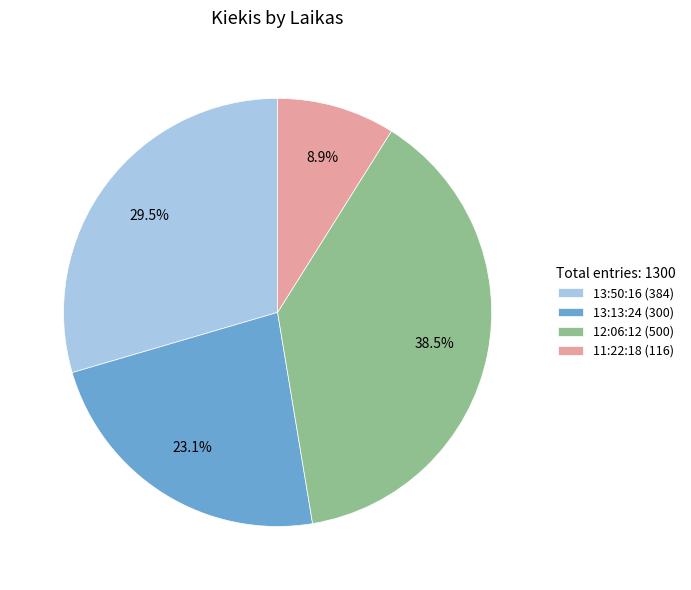

Is there a majority slice in this chart?

No